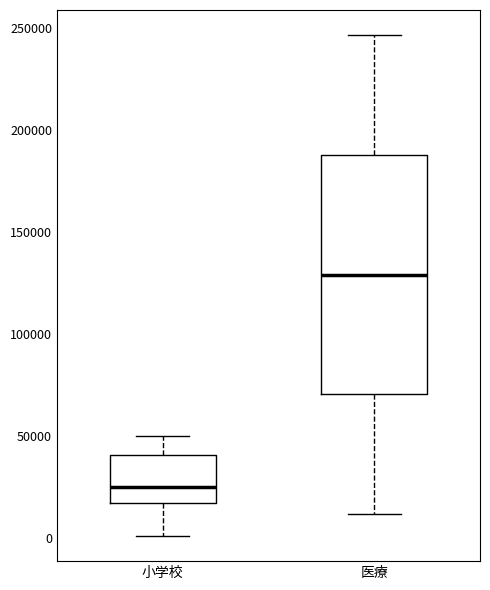

Where is the lower edge of the box for 小学校 on the y-axis? The values are not printed on the chart, so give them approximately, as read against the axis.

15000